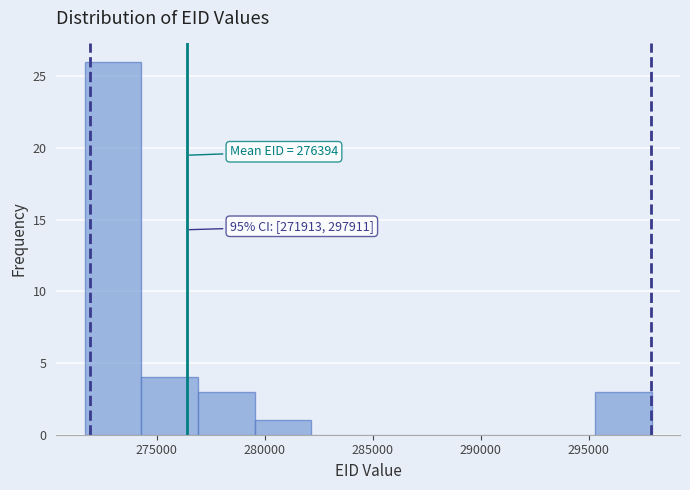

Over which range of the x-axis is the bar tallest?

271500 to 274500